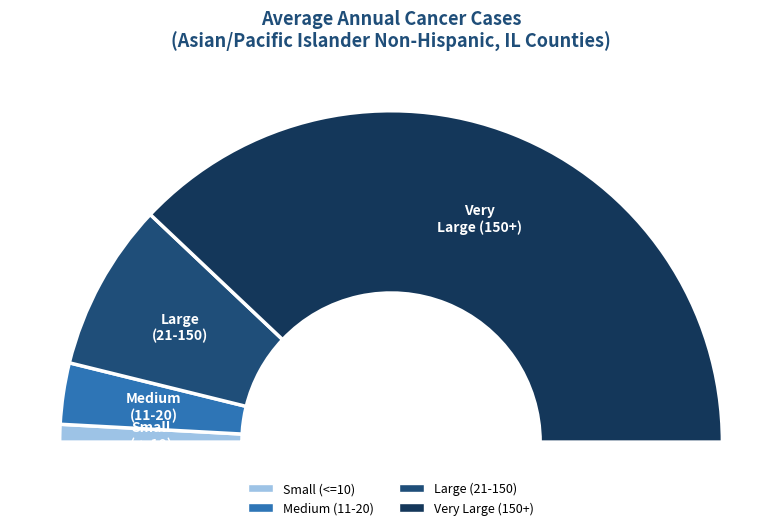

Is there any slice that represents more than half of the pie?

Yes